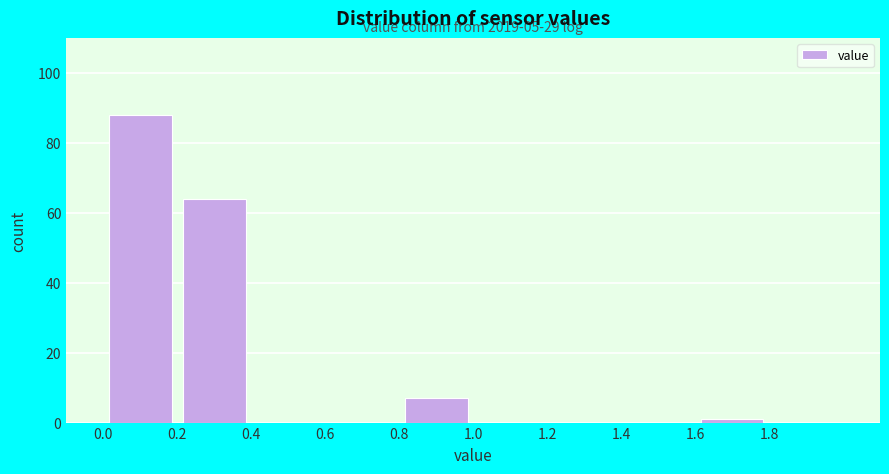

Which range on the x-axis has the tallest bar?

0.0 to 0.2